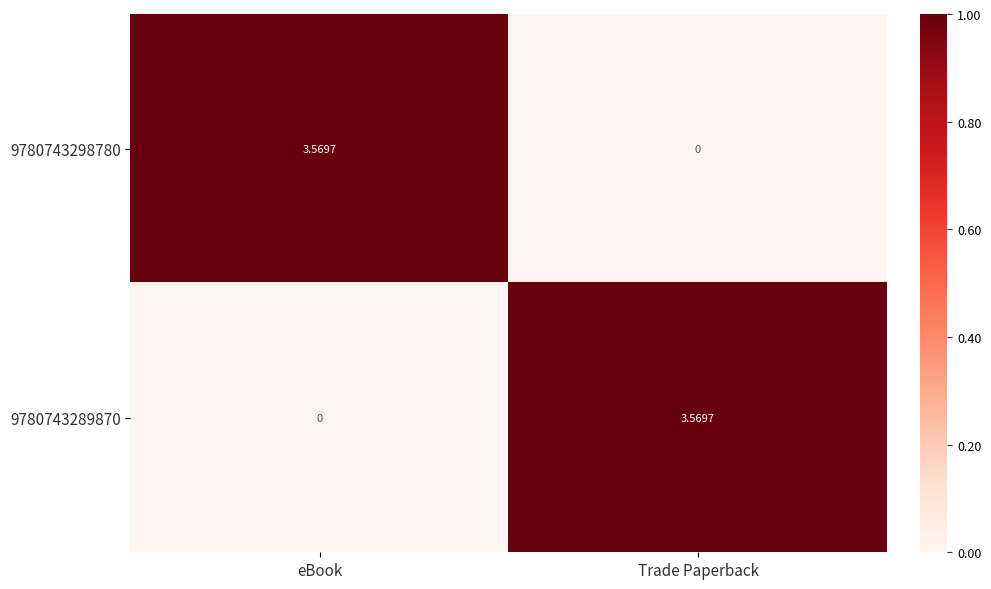

At Trade Paperback, list the series in order from largest to smallest.

9780743289870, 9780743298780